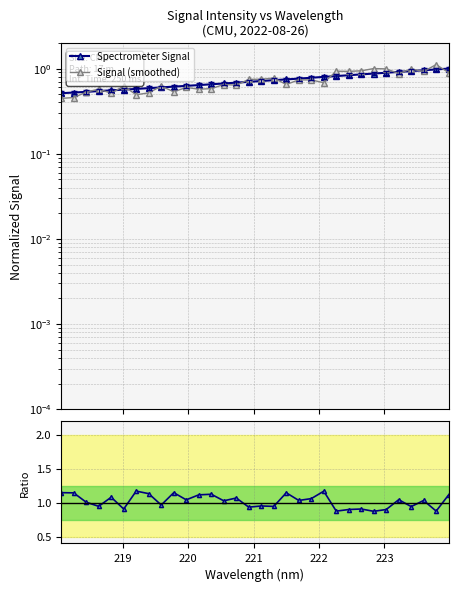

Is it true that Signal (smoothed) equals 0.9 at 24?

True